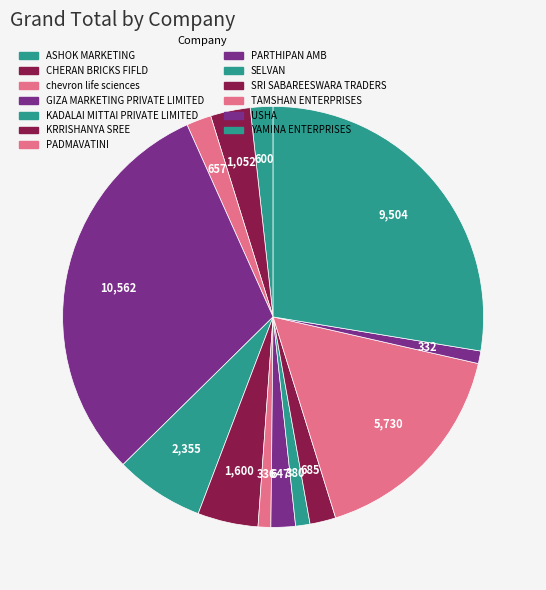

How many segments does this pie chart have?

13